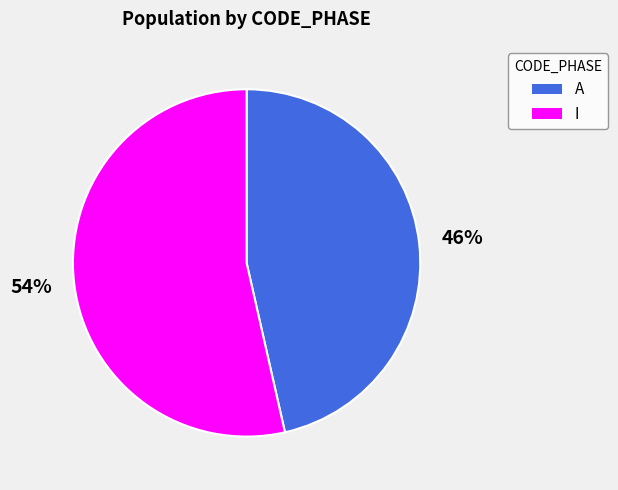

Count the number of slices in the pie.

2